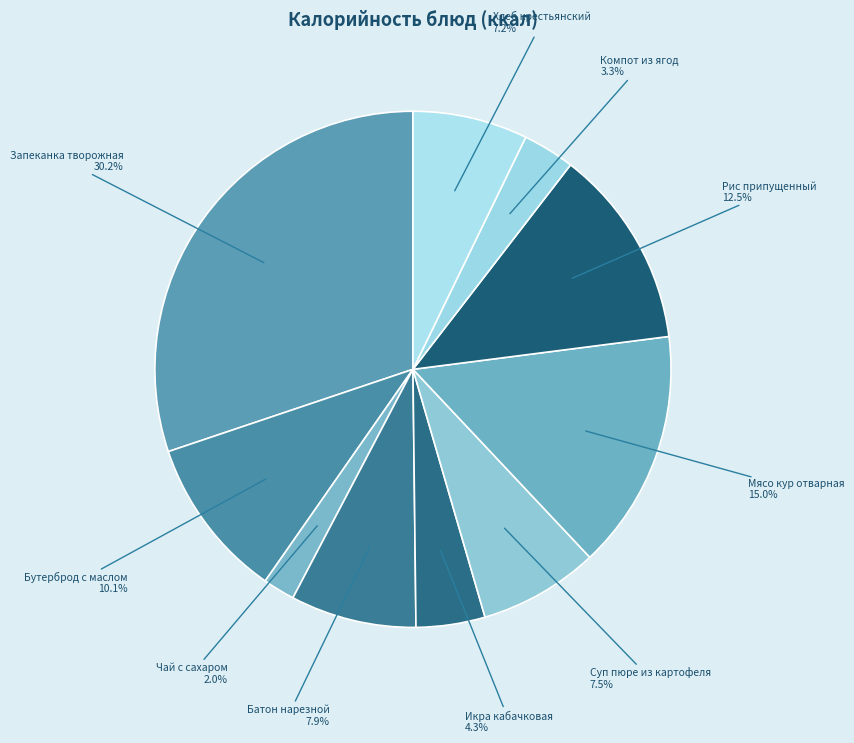

What is the ratio of the value at Компот из ягод to the value at Хлеб крестьянский?

0.5